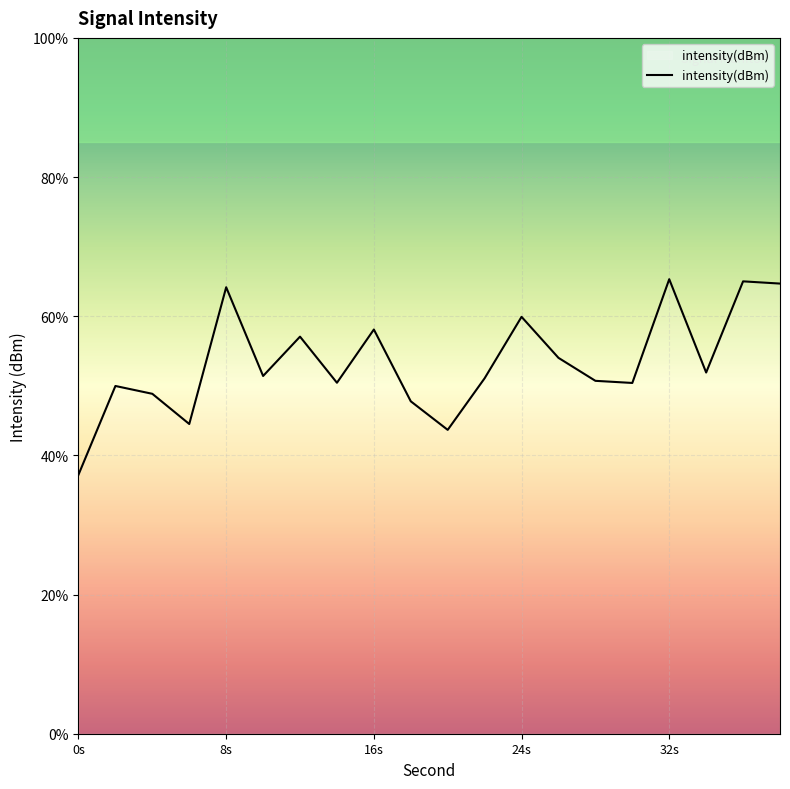

Does the chart display data point markers on the line(s)?

No